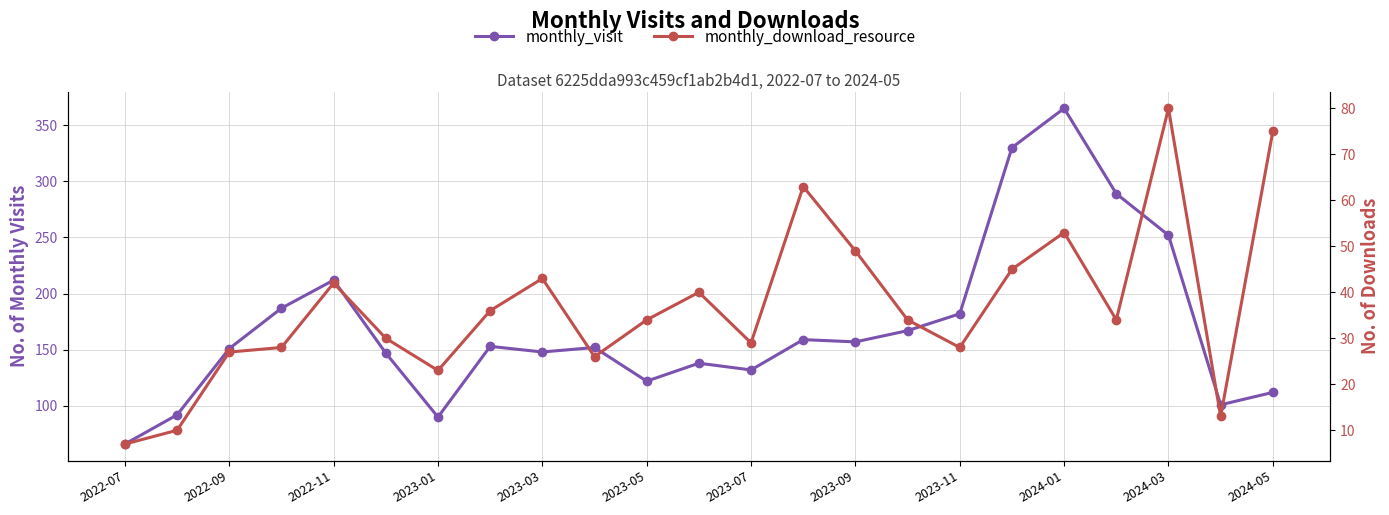

True or false: monthly_visit and monthly_download_resource cross at least once.

False